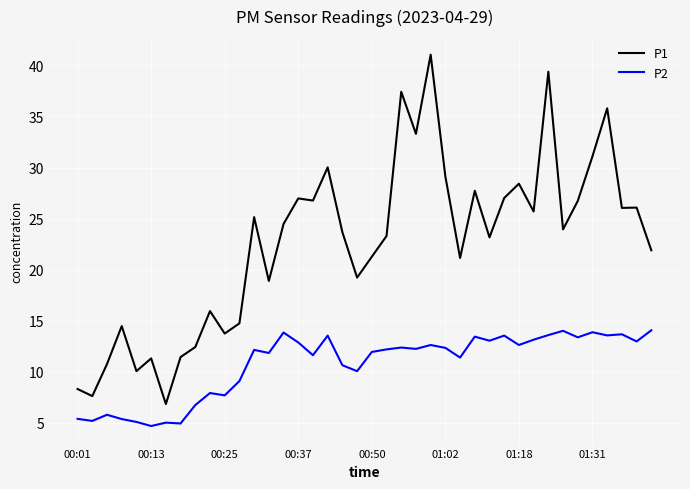

What is the minimum value shown in the chart?

4.7